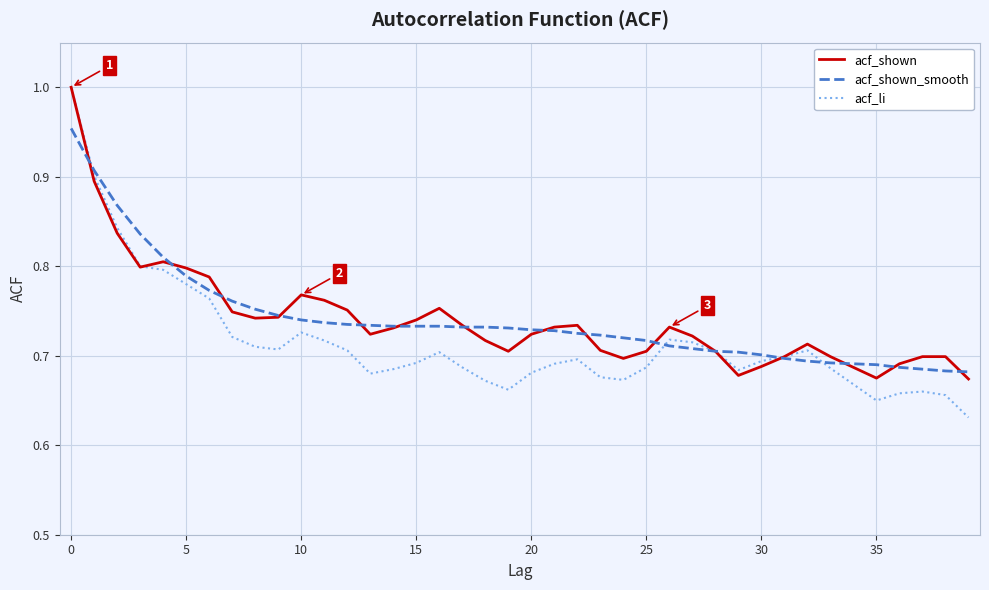

What are all the series names shown in the legend?

acf_shown, acf_shown_smooth, acf_li